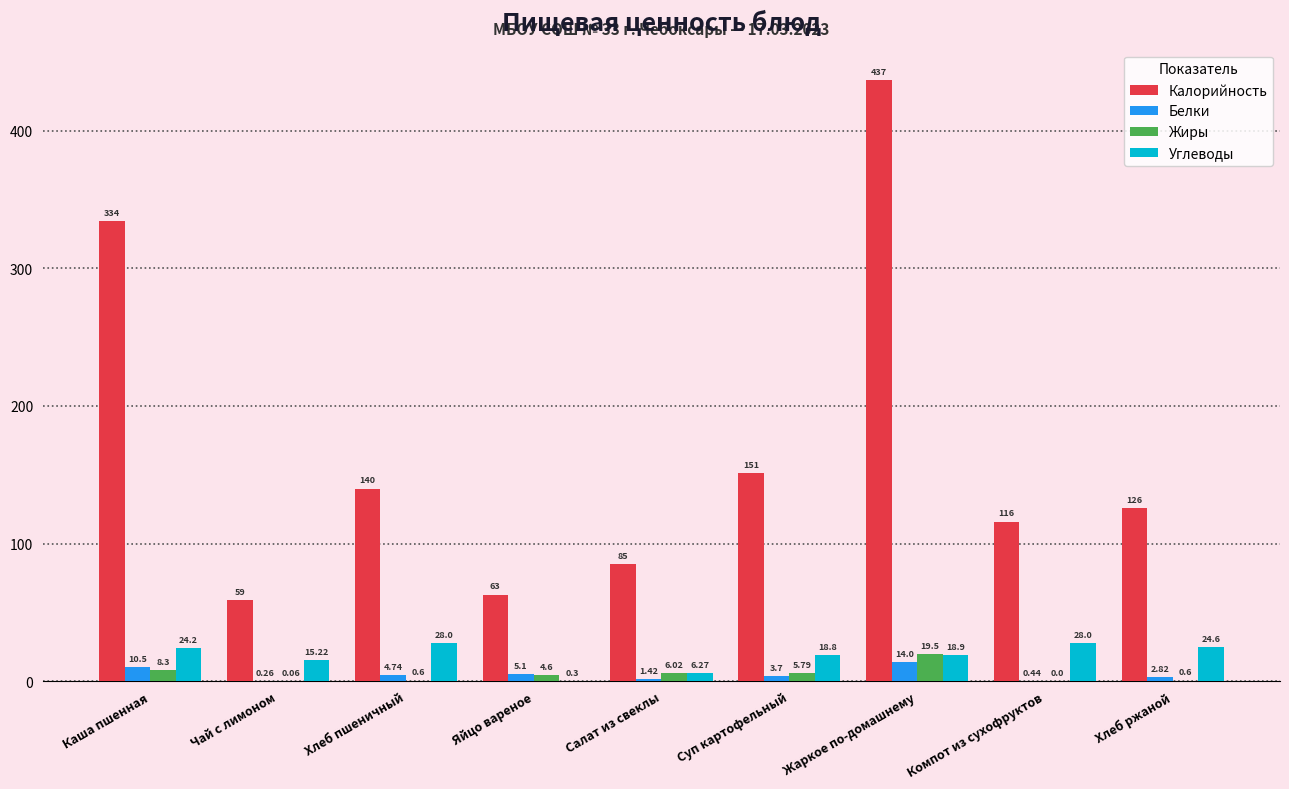

How many groups of bars are there?

9